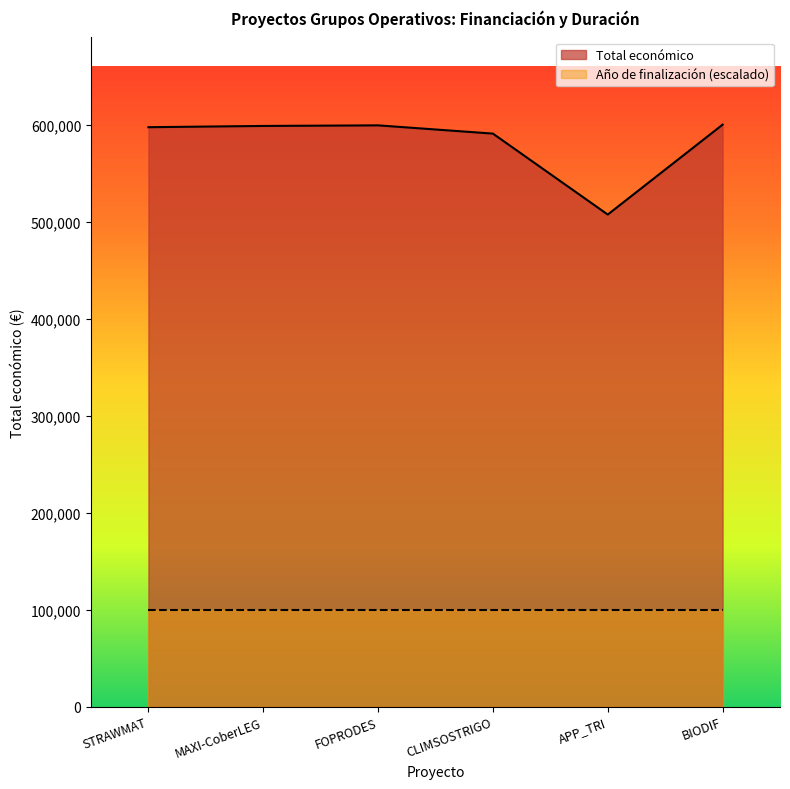

How many interior local peaks (higher than both neighbors) does the data have?

1